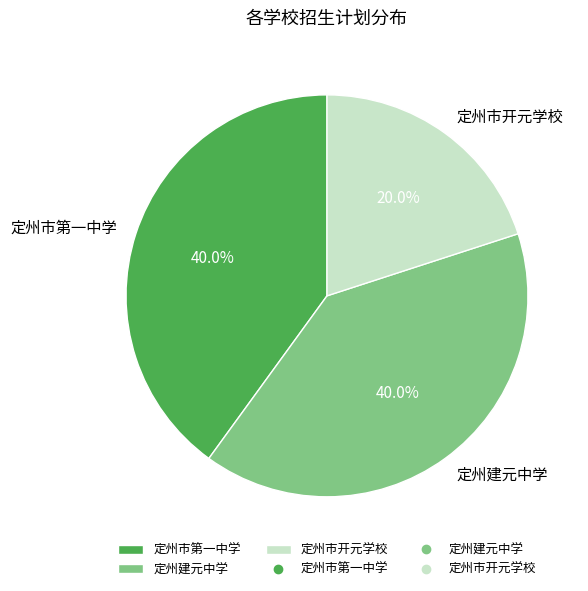

To the nearest percent, what is the difference between the largest and smallest slice percentages?

20%